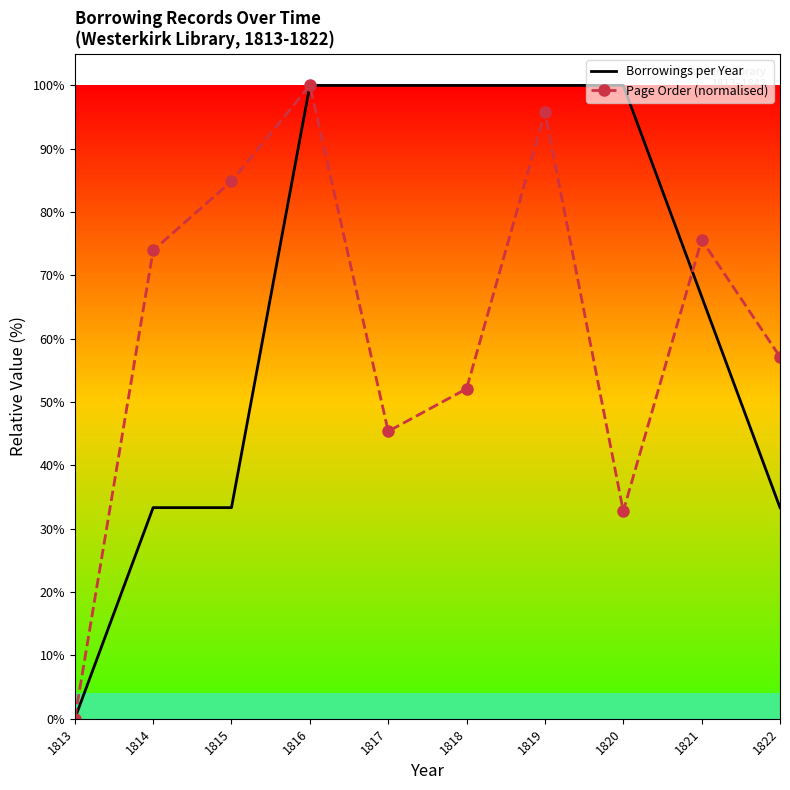

True or false: Borrowings per Year has a value of 33.3 at 1815.

True